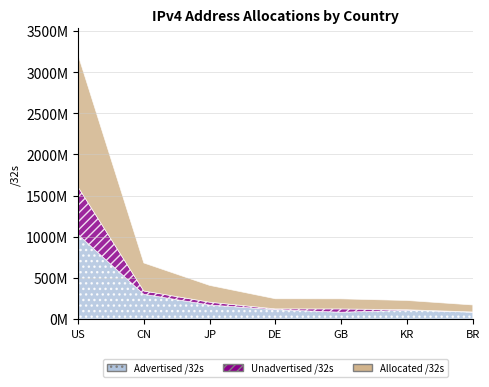

At JP, list the series in order from largest to smallest.

Allocated /32s, Advertised /32s, Unadvertised /32s